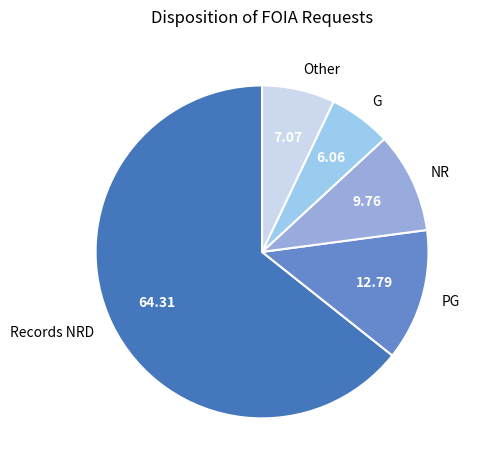

How many slices are in this pie chart?

5